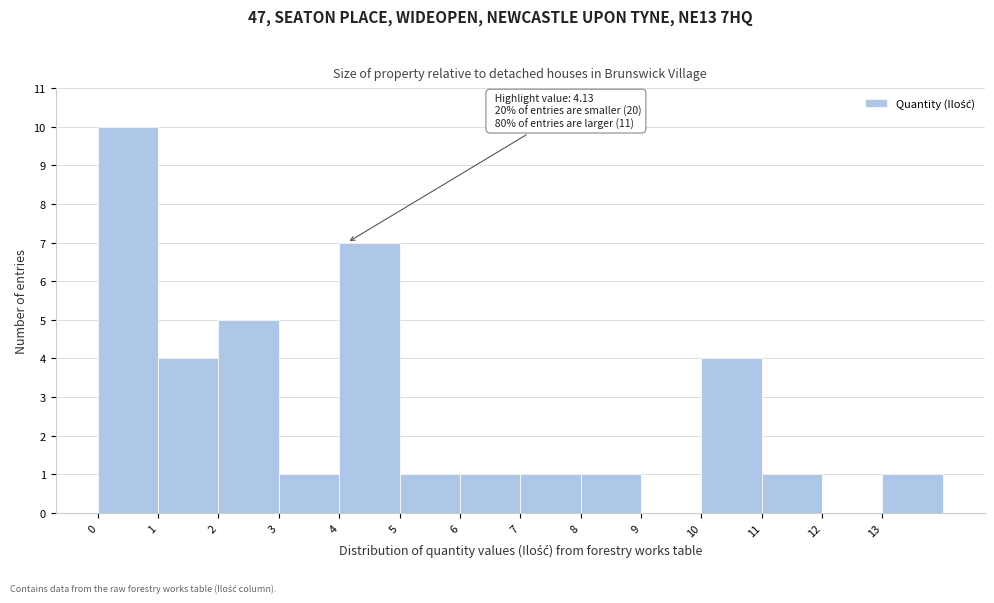

Which range on the x-axis has the tallest bar?

0 to 1